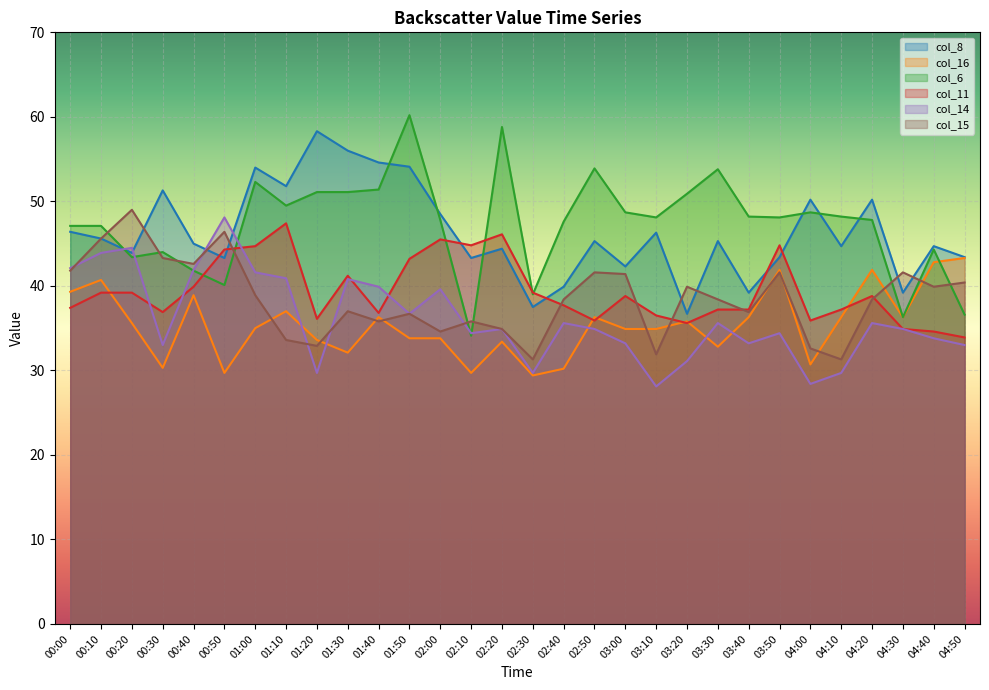

True or false: col_6 has a value of 25.4 at 03:50.

False